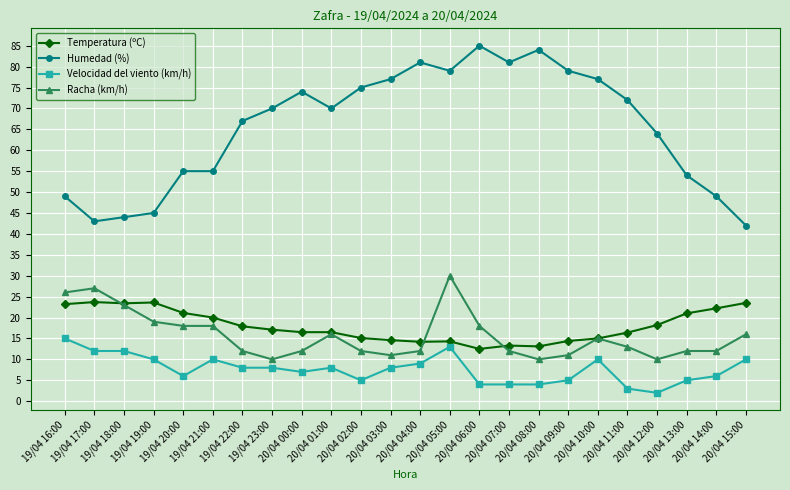

True or false: Humedad (%) and Racha (km/h) intersect in this chart.

False